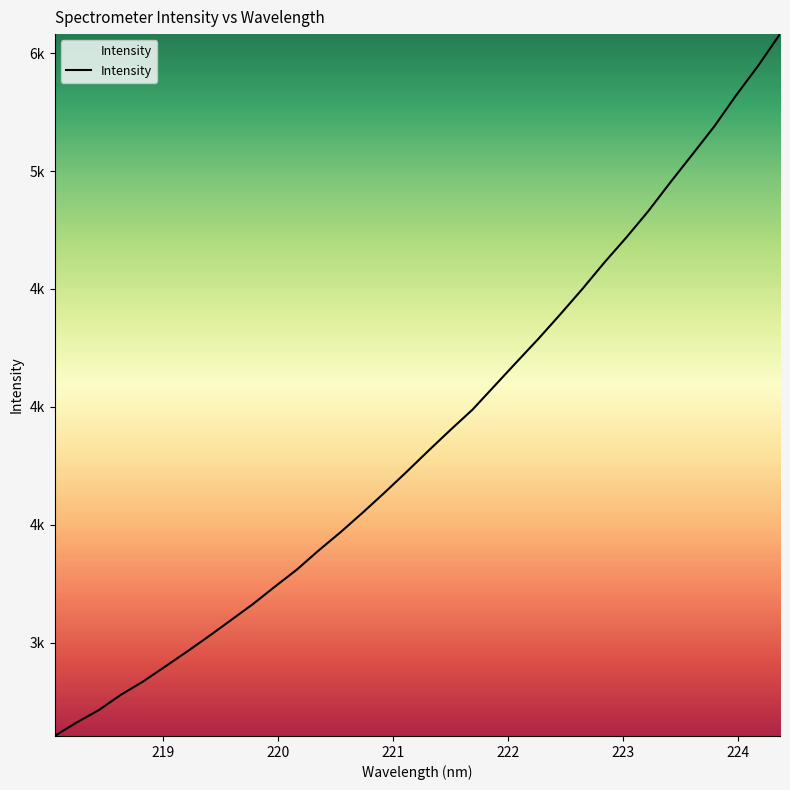

Reading left to right, what are all the values shown in this chart?

2604.5	2661.7	2713.8	2778.5	2834.2	2897.6	2961.3	3026.9	3094.8	3162.9	3237.0	3309.3	3391.2	3468.9	3551.4	3636.7	3724.6	3814.6	3902.8	3988.4	4089.0	4189.5	4289.1	4393.1	4500.3	4612.2	4718.5	4830.1	4951.6	5069.7	5188.7	5321.1	5446.1	5580.9